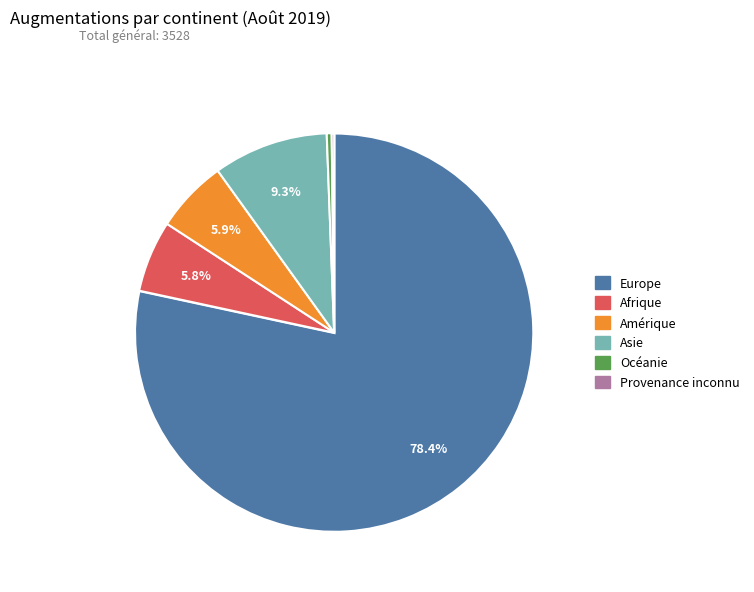

To the nearest percent, what is the difference between the largest and smallest slice percentages?

78%